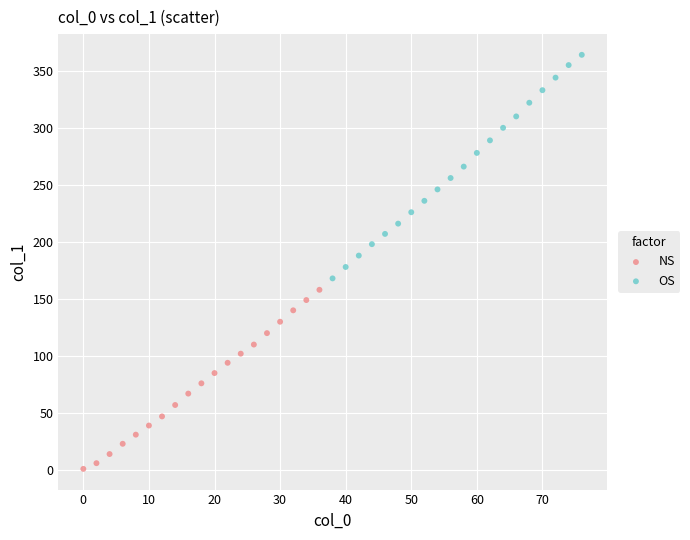

Which series has the widest spread of Y values?

OS